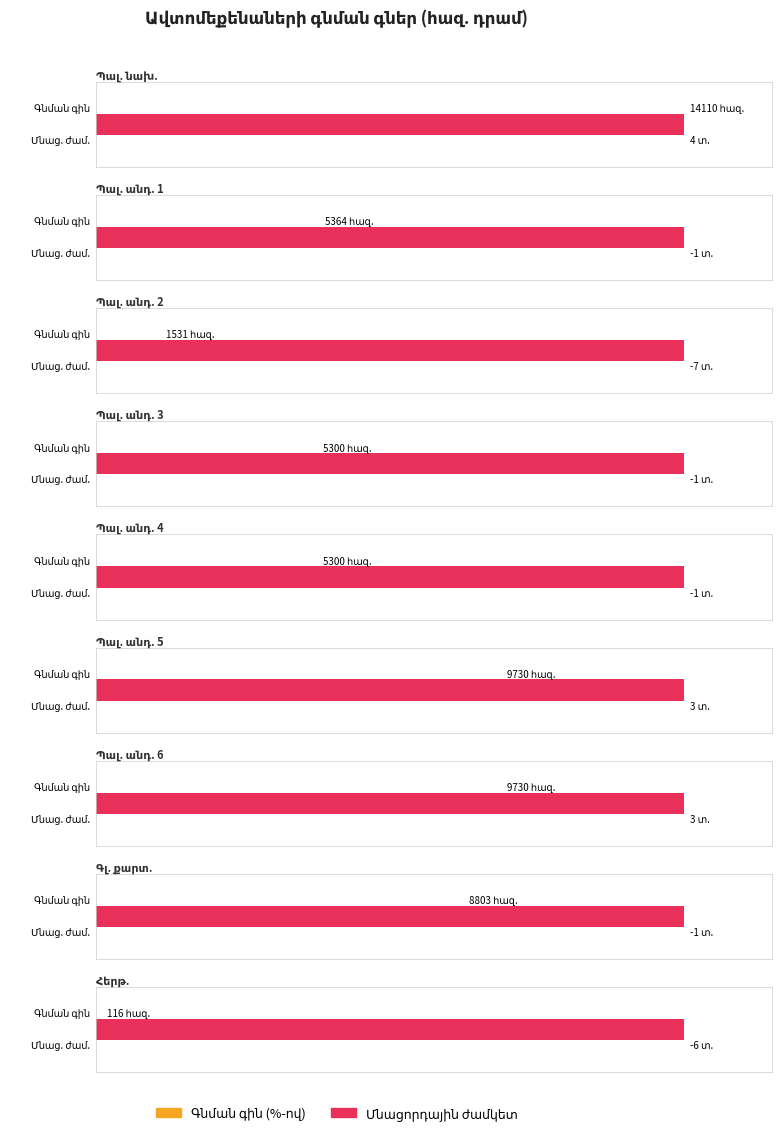

At how many categories does at least one series exceed 13076?

1